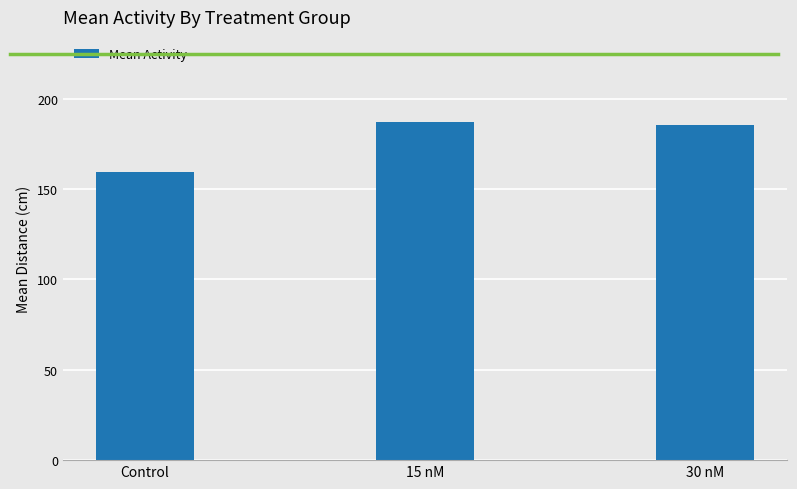

How many bars are there in total?

3